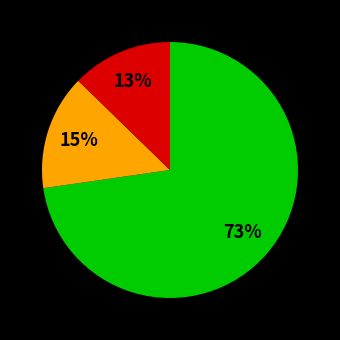

Is there a majority slice in this chart?

Yes